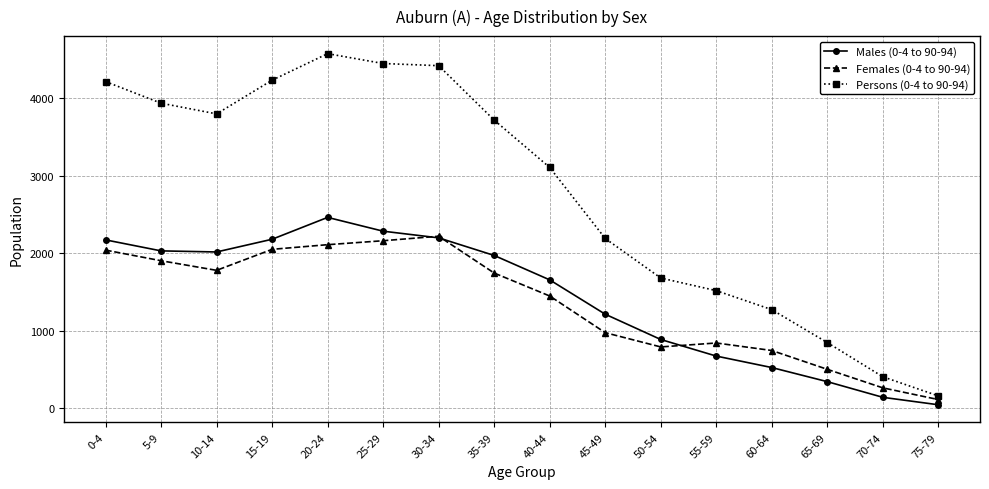

True or false: Males (0-4 to 90-94) and Persons (0-4 to 90-94) cross at least once.

False